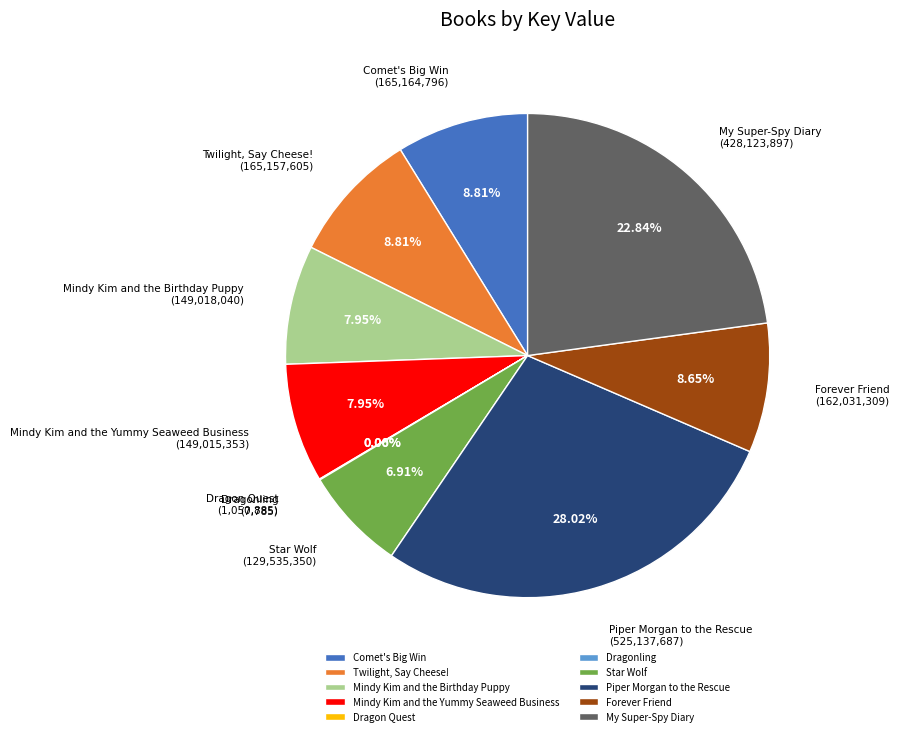

Is there any slice that represents more than half of the pie?

No